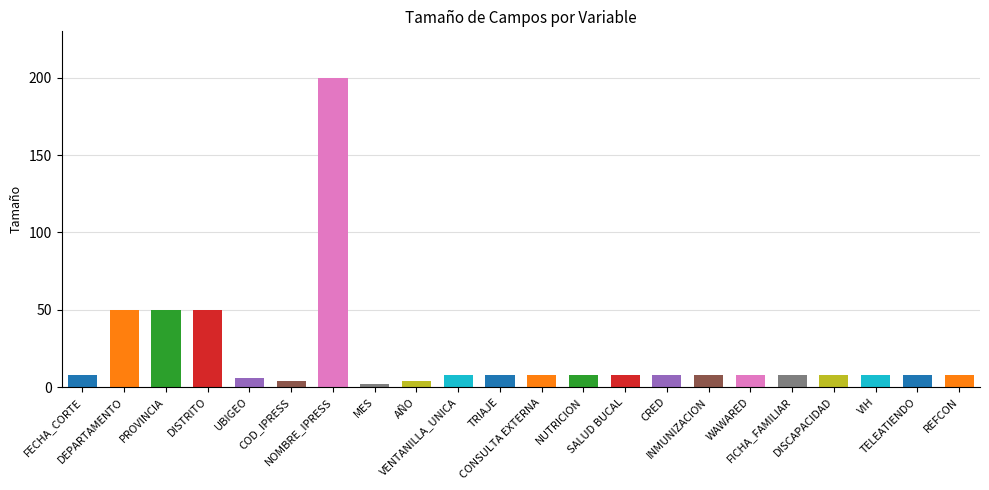

What position from the right is REFCON?

1